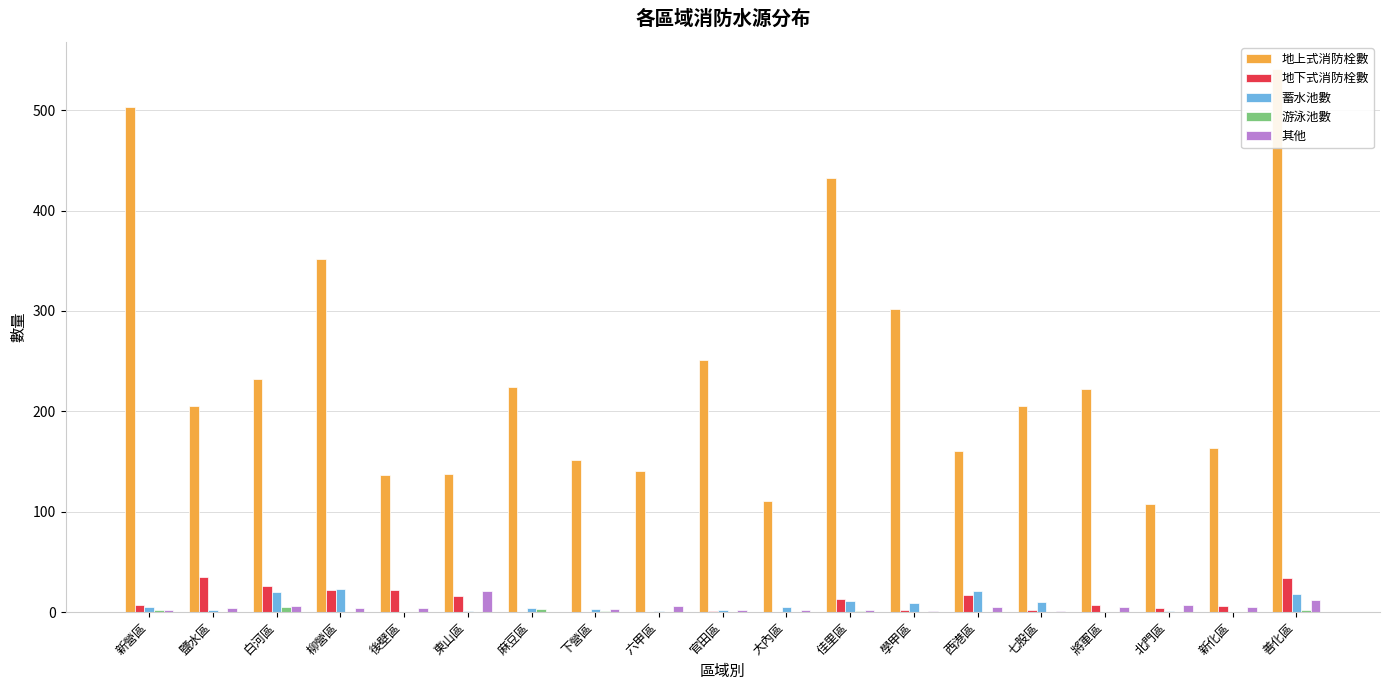

What are all the series names shown in the legend?

地上式消防栓數, 地下式消防栓數, 蓄水池數, 游泳池數, 其他